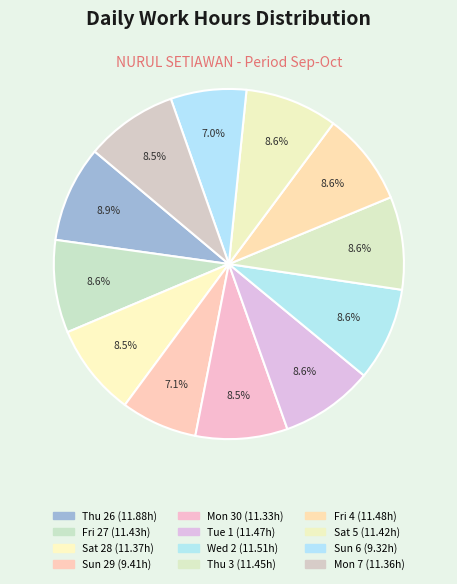

Count the number of slices in the pie.

12